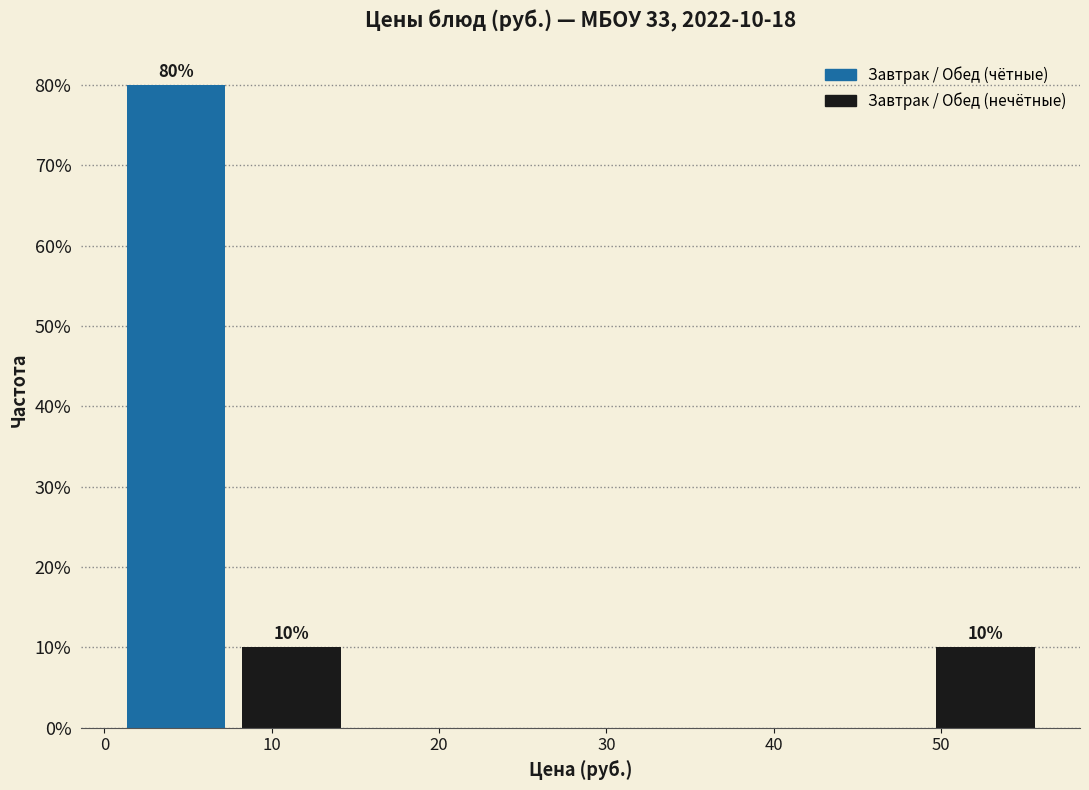

Over which range of the x-axis is the bar tallest?

1 to 8